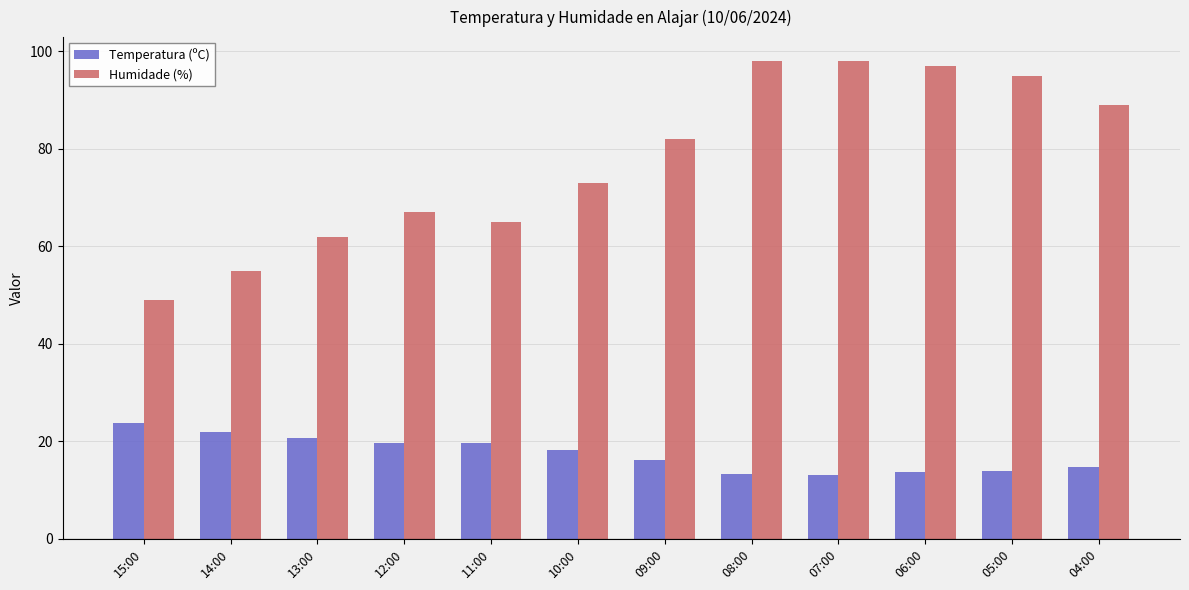

What is the value of the Temperatura (ºC) bar at the 7th from the left?

16.1